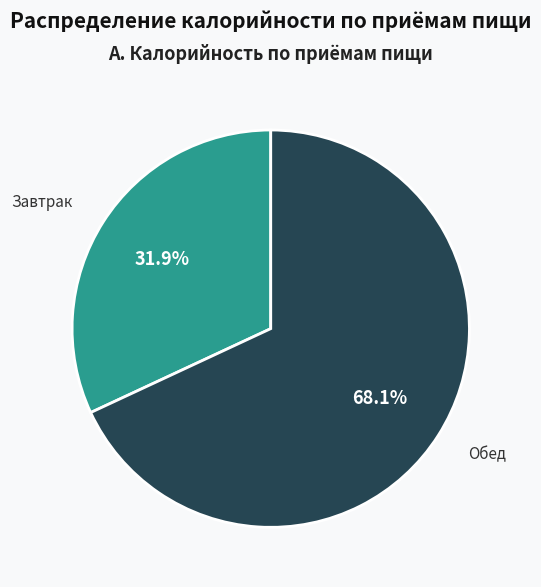

Rank the categories by value from lowest to highest.

Завтрак, Обед